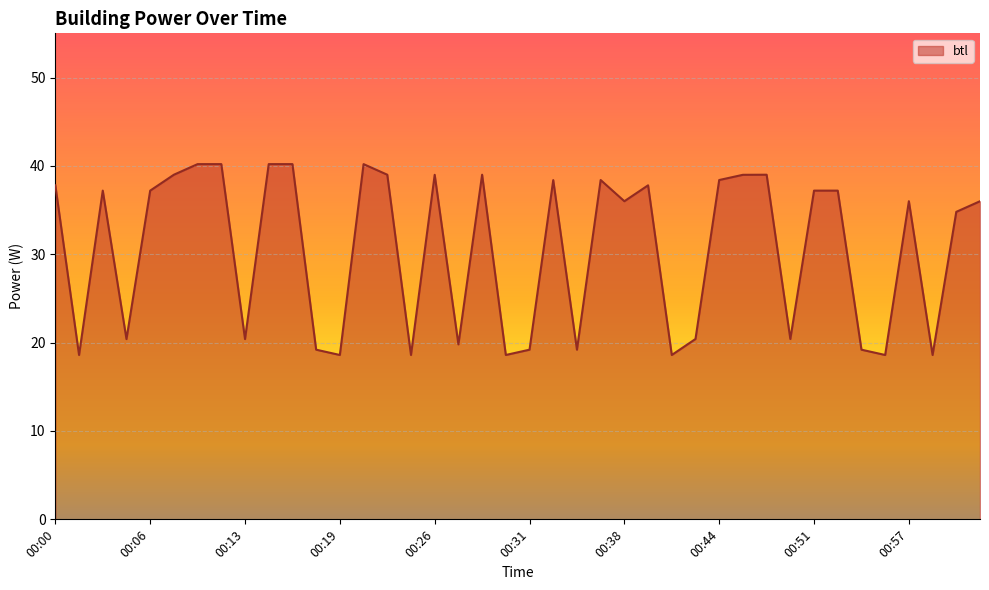

What is the minimum value shown in the chart?

18.6